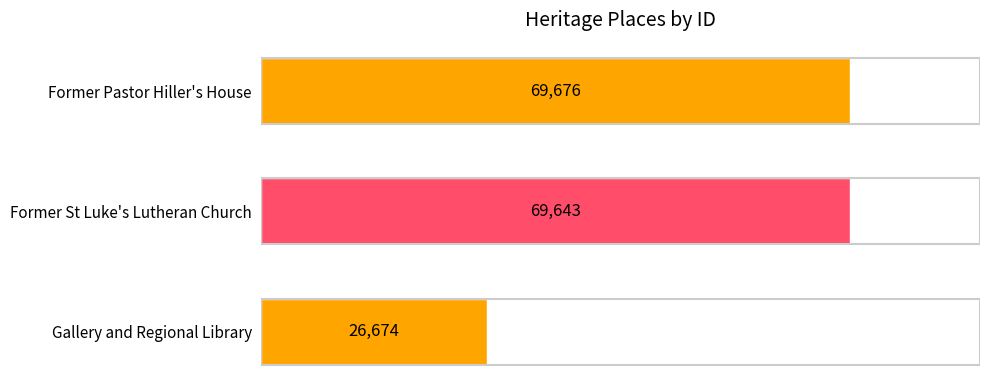

Where is the data nearest to the value 48175?

Former St Luke's Lutheran Church